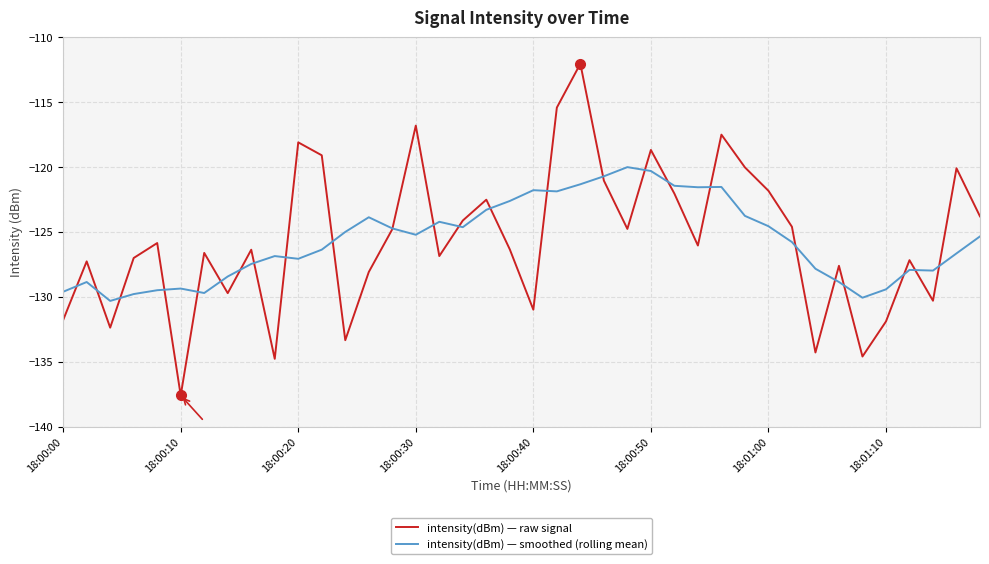

What is the lowest value of the intensity(dBm) — smoothed (rolling mean) series?

-130.3